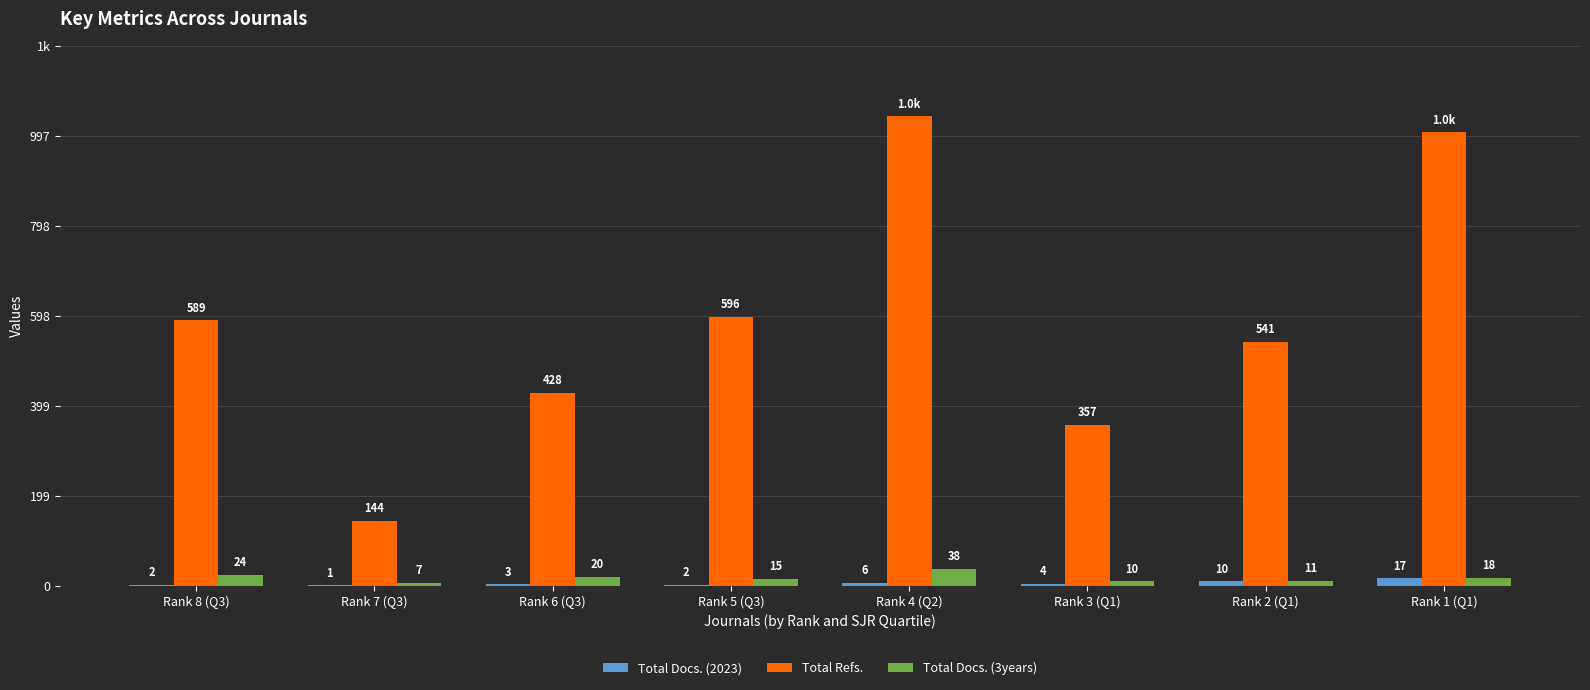

What position from the right is Rank 3 (Q1)?

3